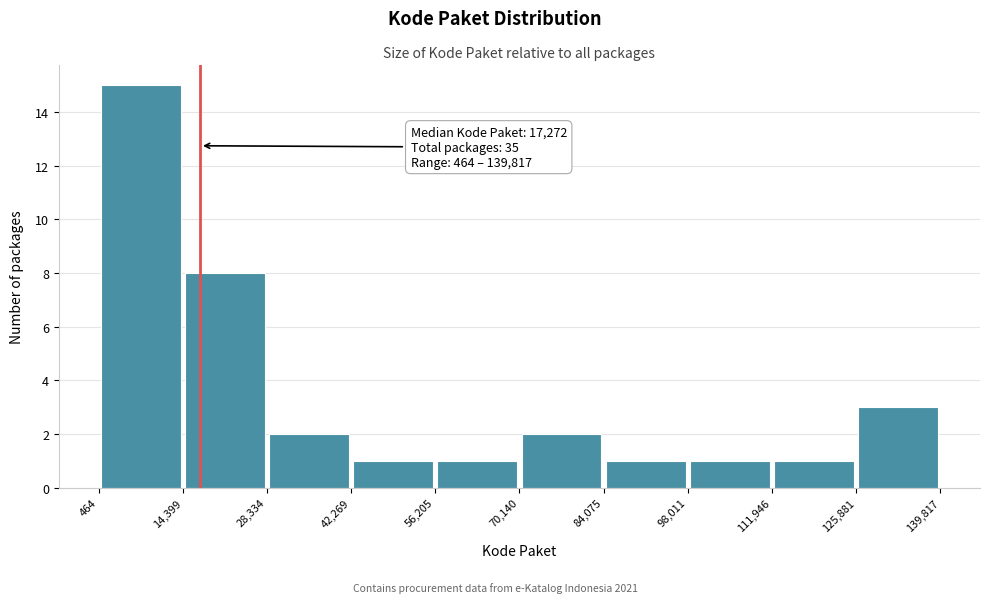

Which range on the x-axis has the tallest bar?

464 to 14,399